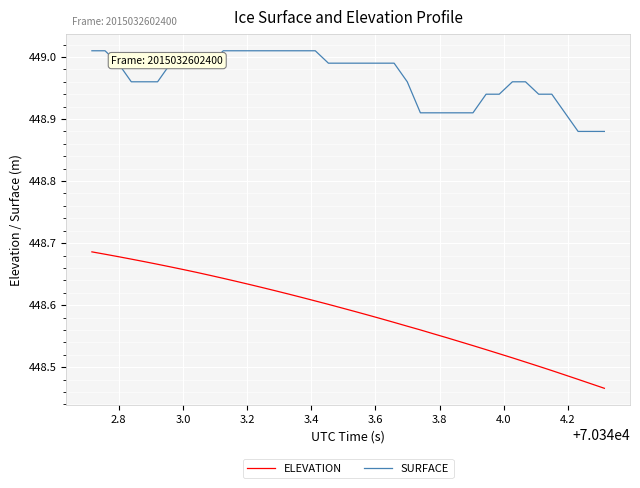

List the series in order of their overall mean, lowest first.

ELEVATION, SURFACE